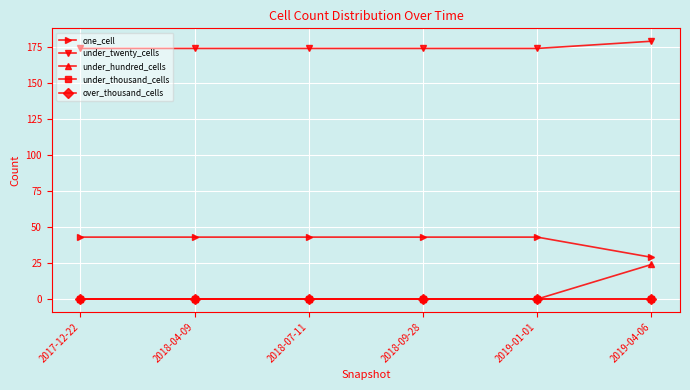

Is this an area chart (filled region under the line)?

No